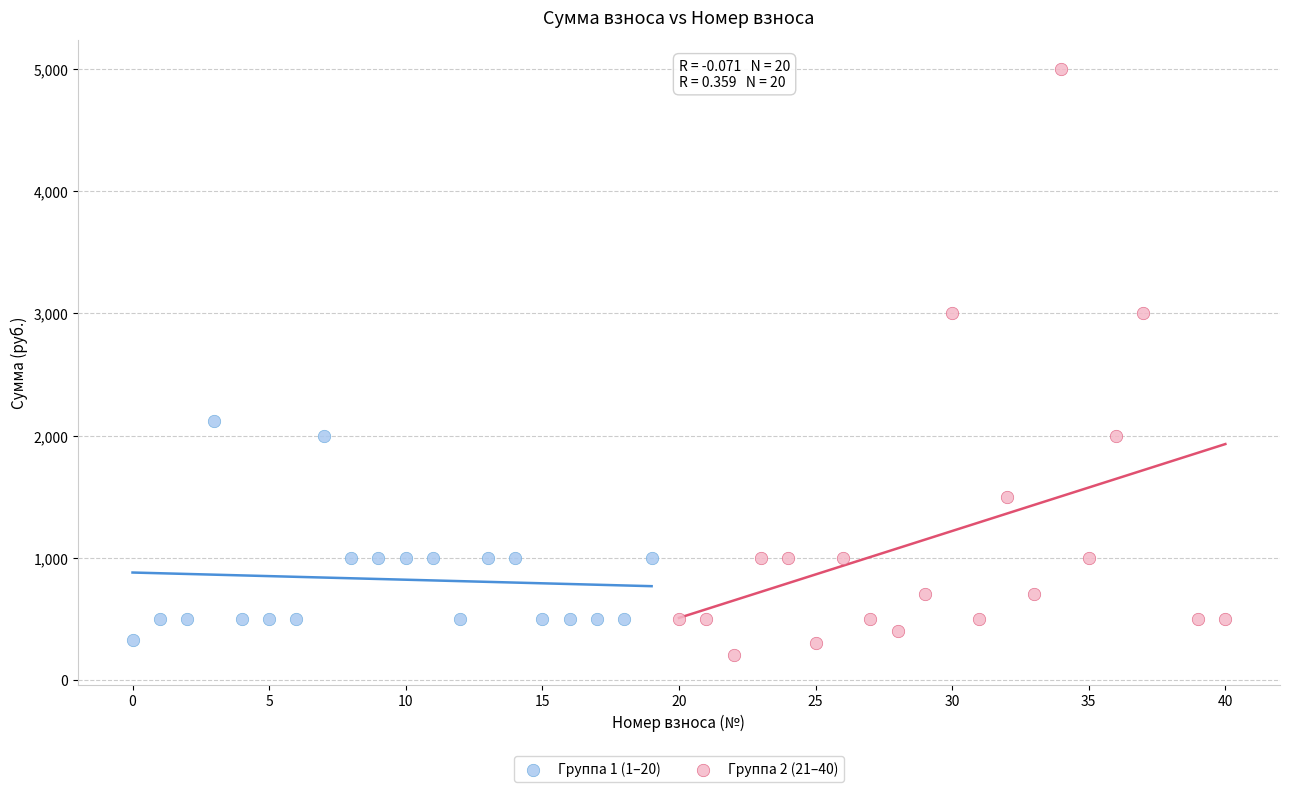

Which series has the widest spread of Y values?

Группа 2 (21–40)